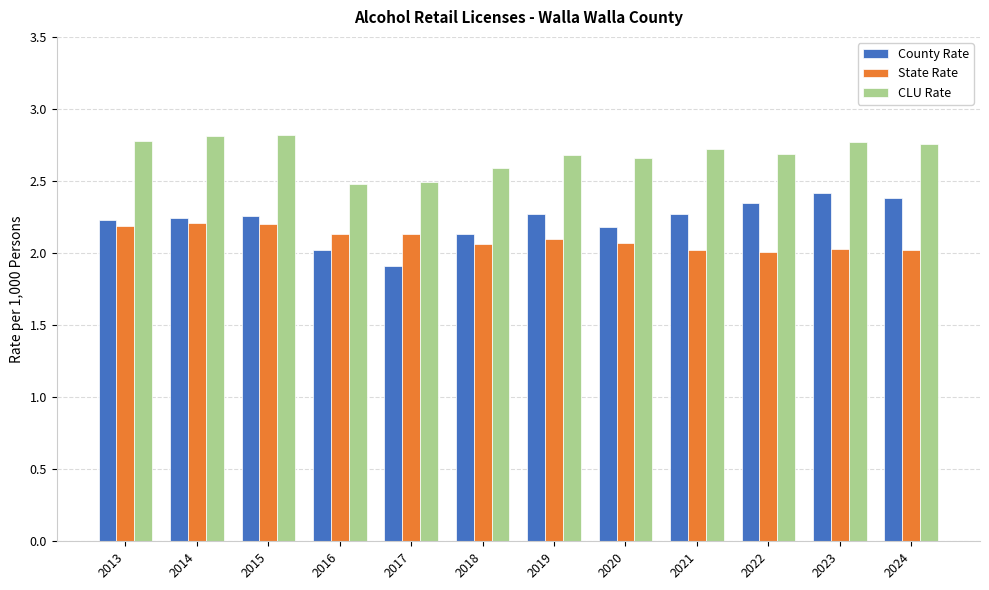

Which series has the widest spread of values?

County Rate